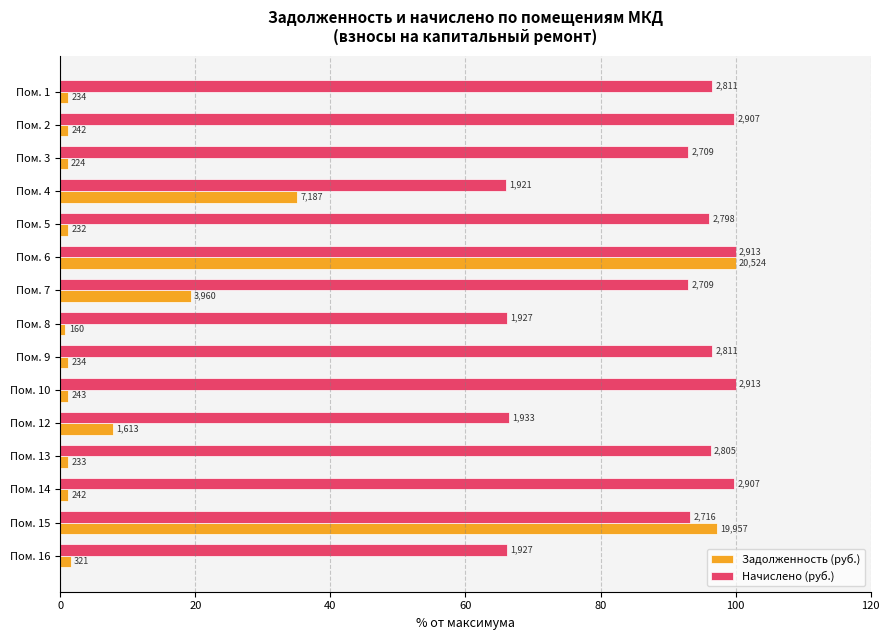

What are all the series names shown in the legend?

Задолженность (руб.), Начислено (руб.)